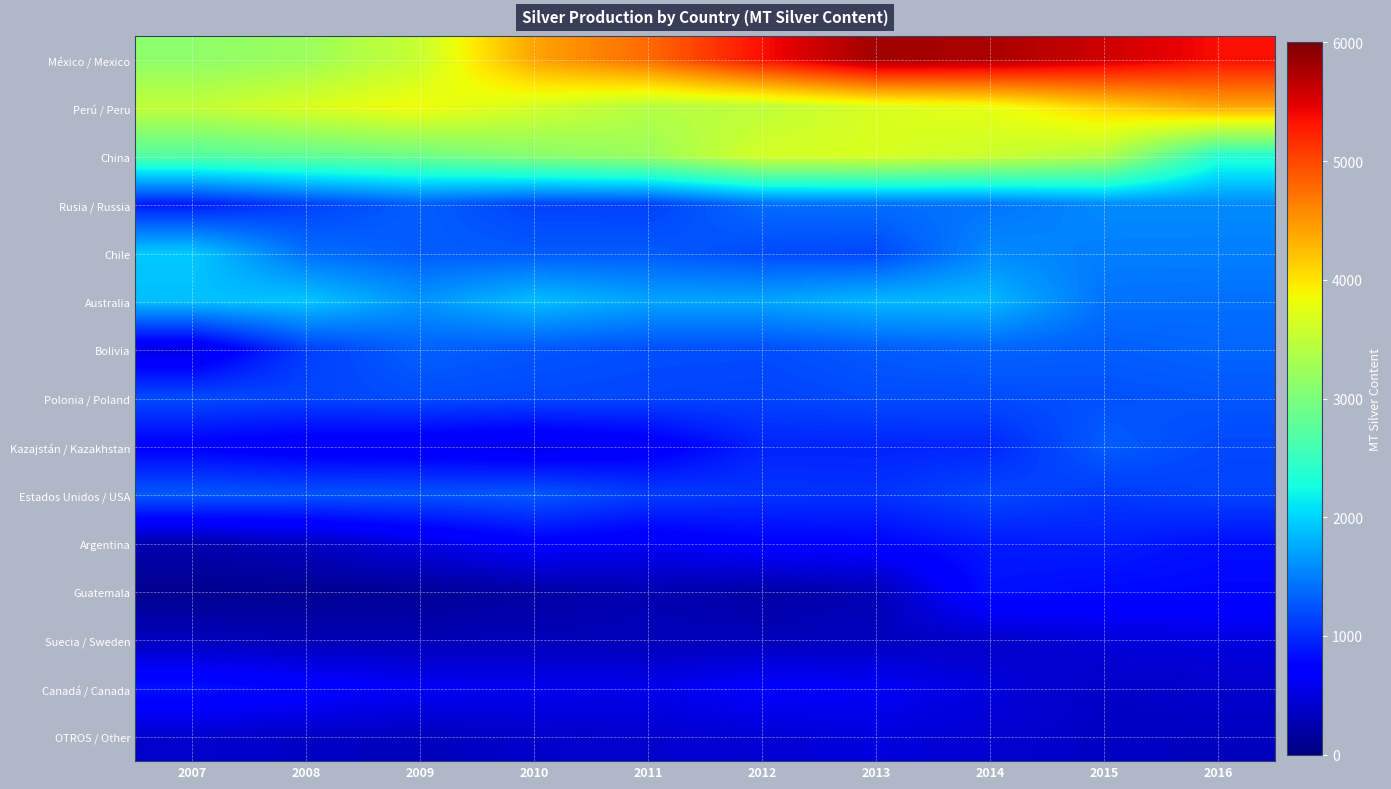

Which series has the widest spread of values?

México / Mexico